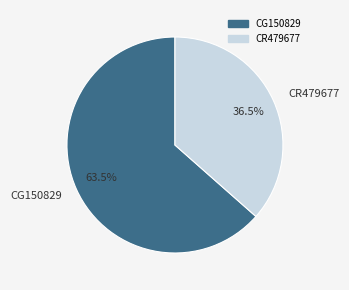

Which category accounts for the majority?

CG150829